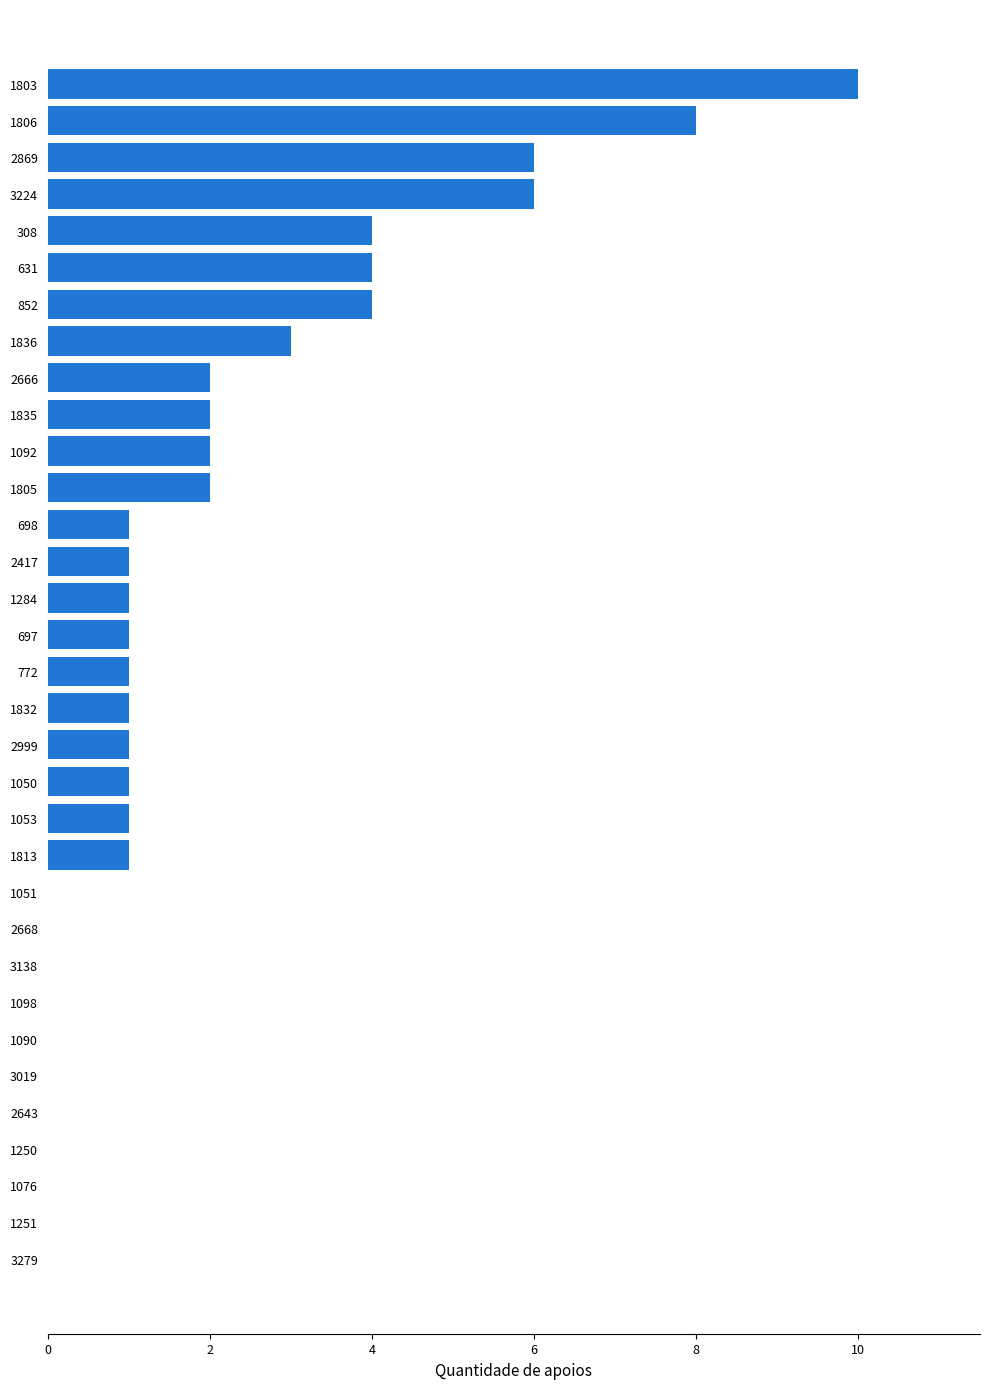

What is the change in value from 1051 to 852?

+4